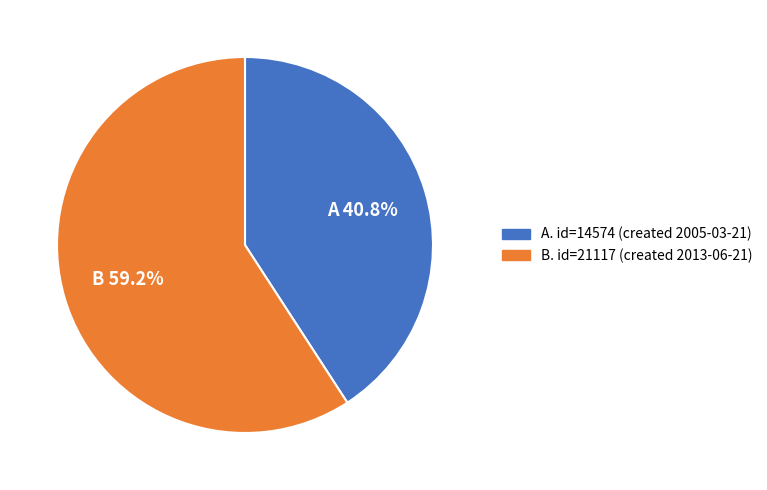

Count the number of slices in the pie.

2